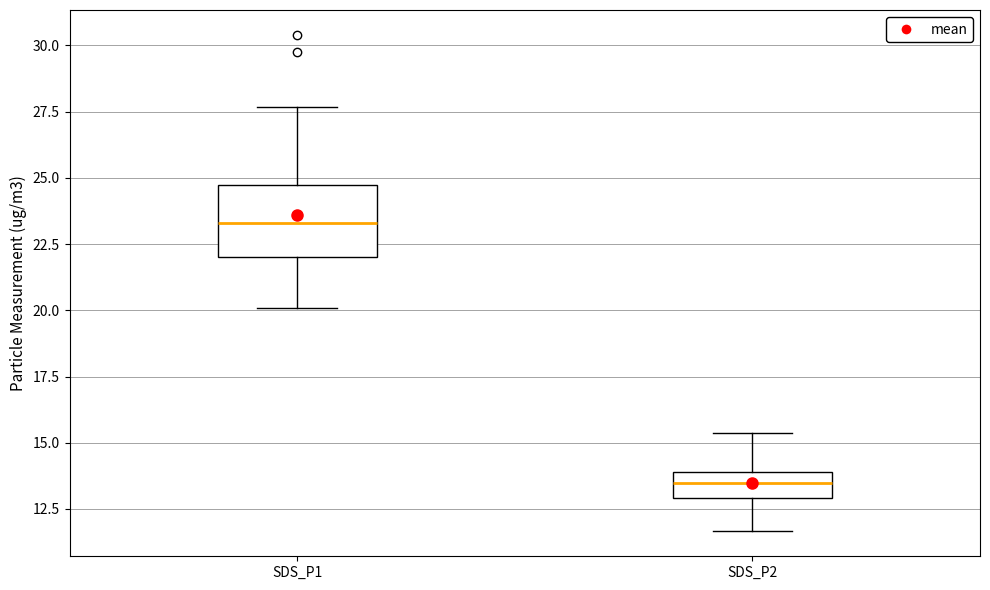

Which box's median line is the lowest?

SDS_P2